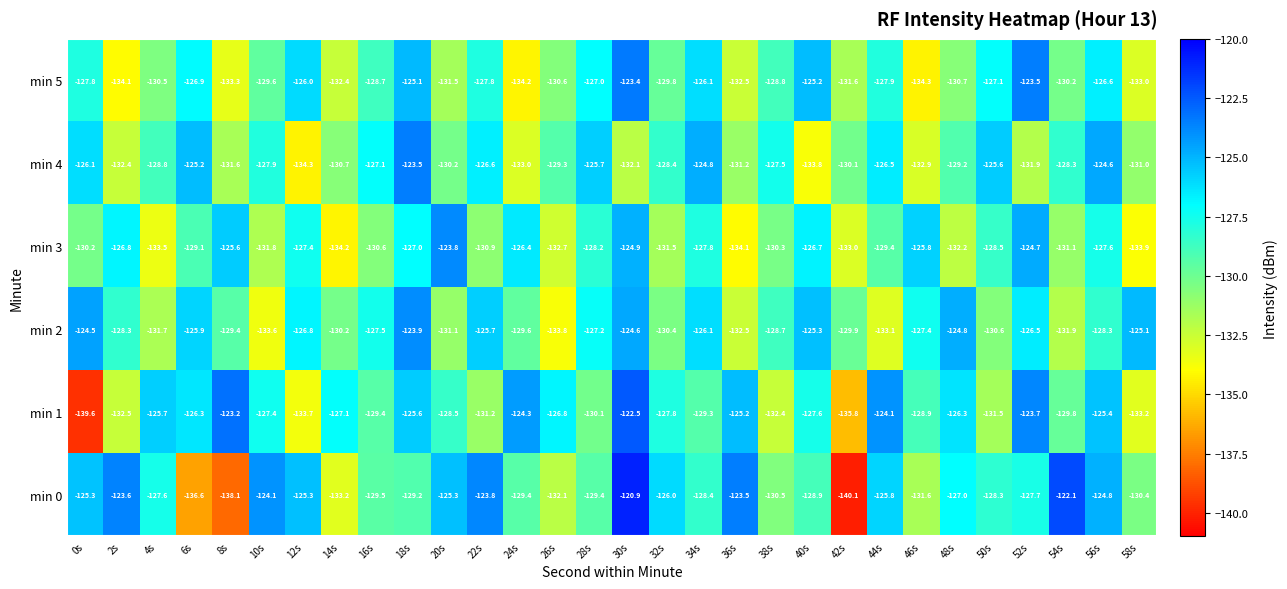

What is the spread (max minus min) of values at 52s?

8.4